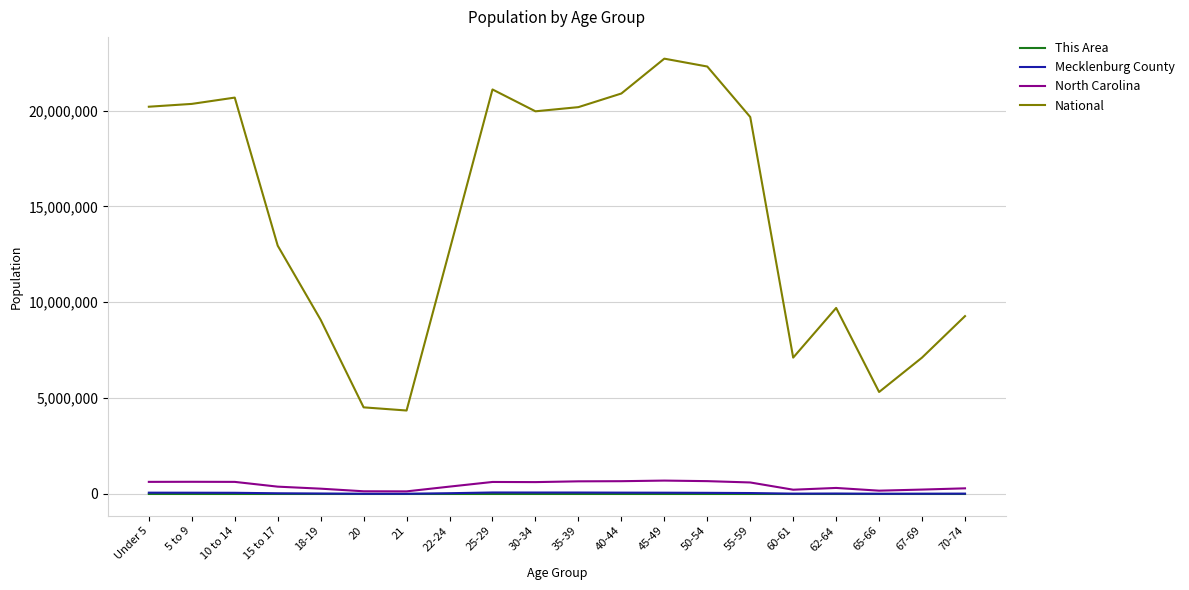

What is the maximum value for National?

22708591